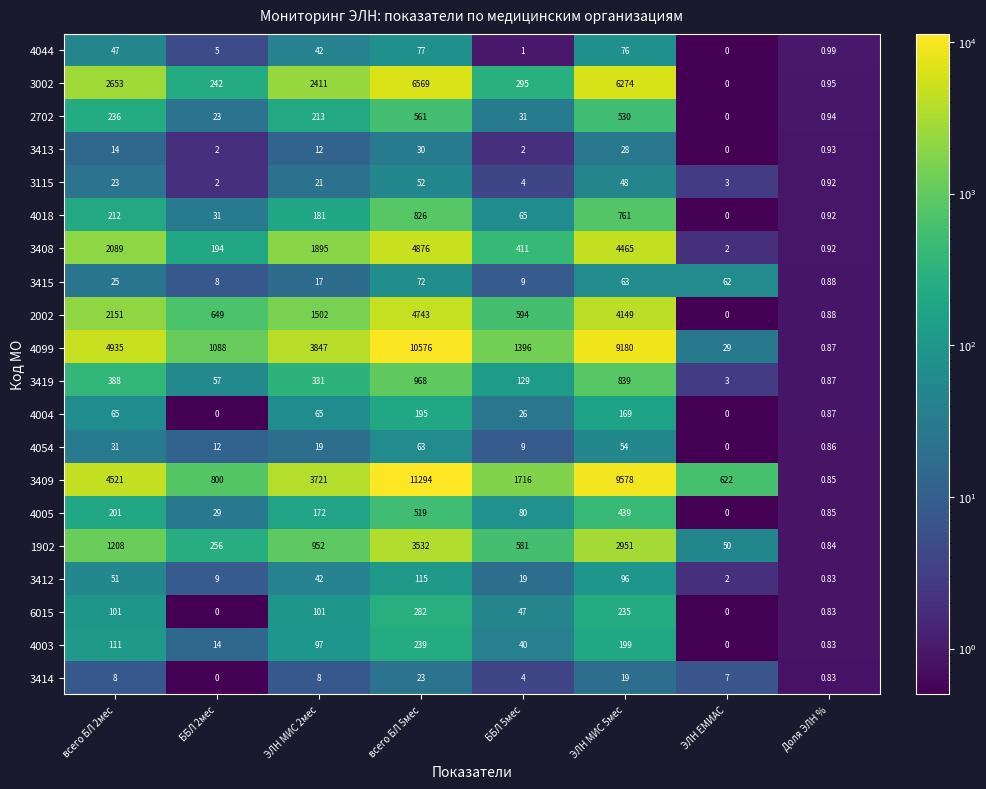

What is the spread (max minus min) of values at ЭЛН ЕМИАС?

622.0